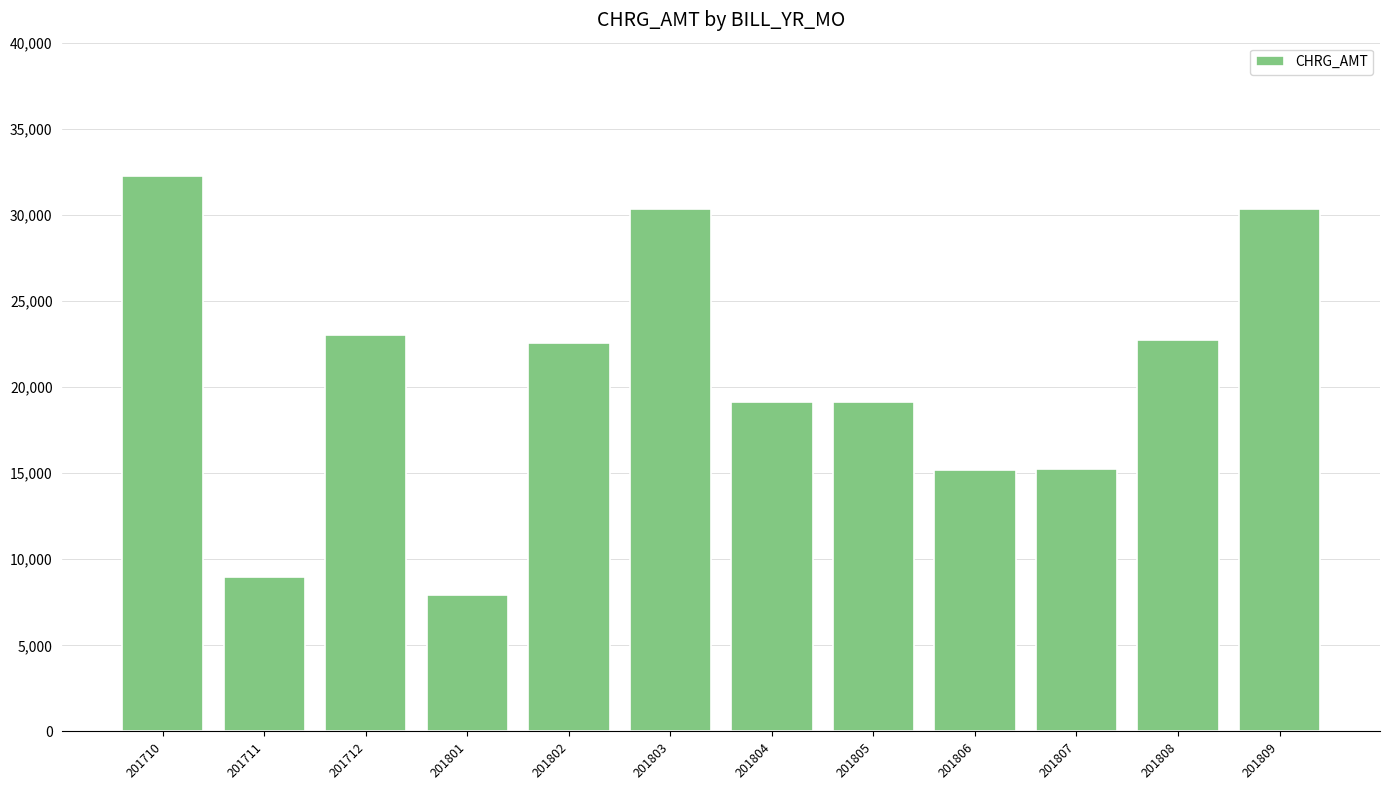

What is the approximate value at 201805?

19150.0